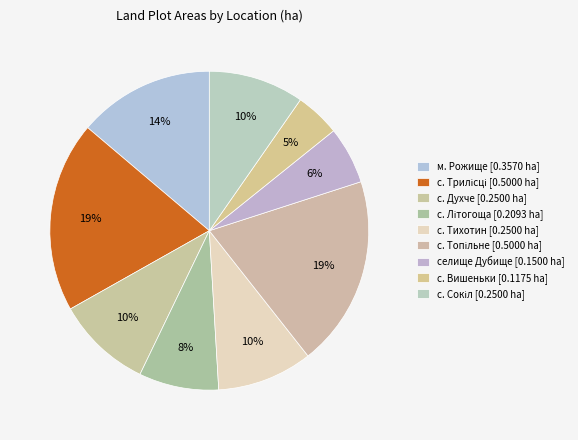

Does any single category account for the majority?

No